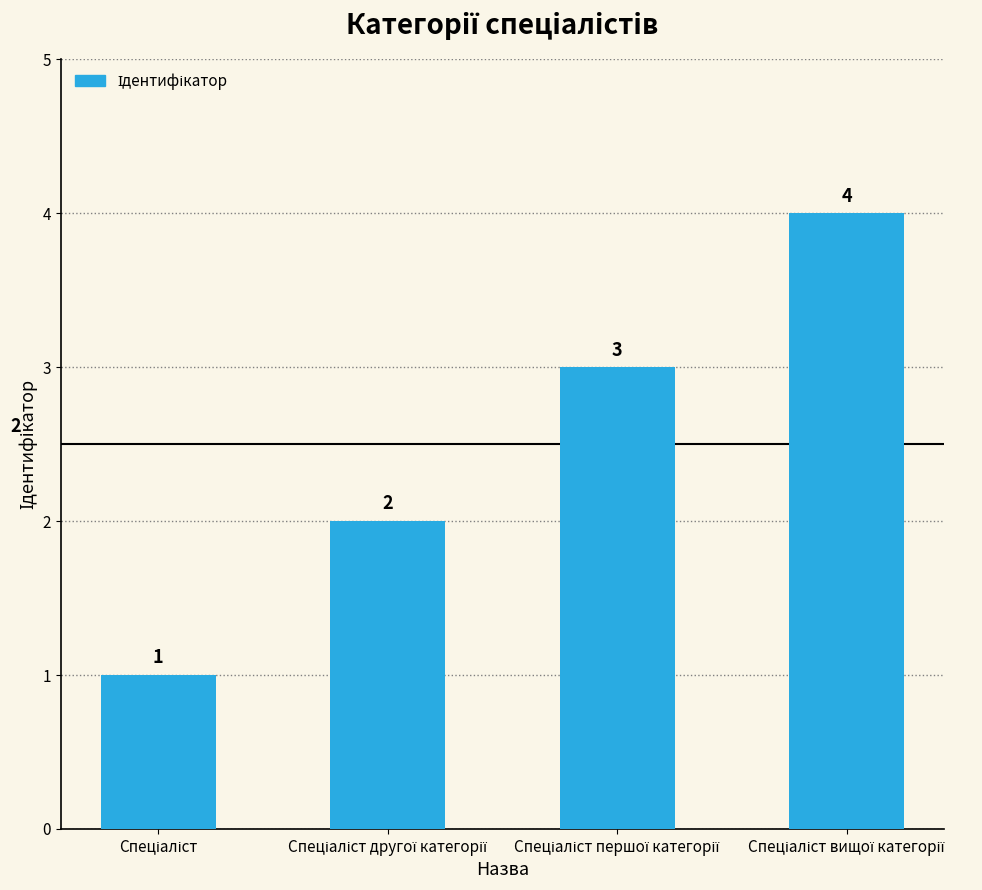

What is the maximum value shown in the chart?

4